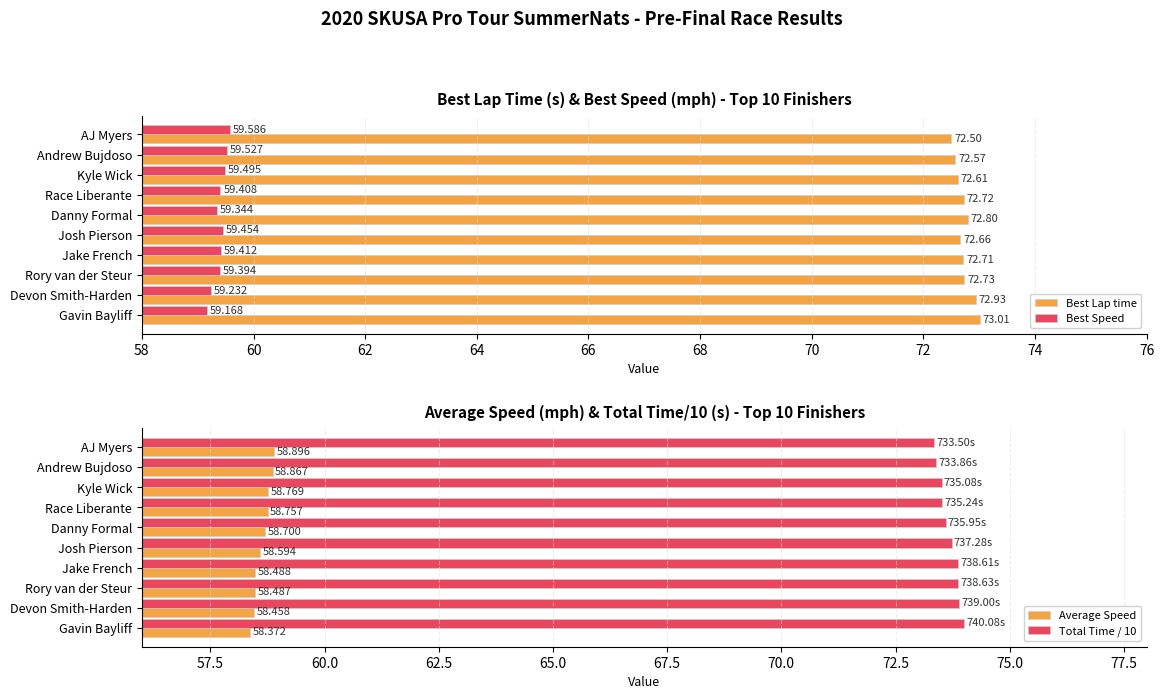

At which label is Best Speed closest to 59?

Gavin Bayliff